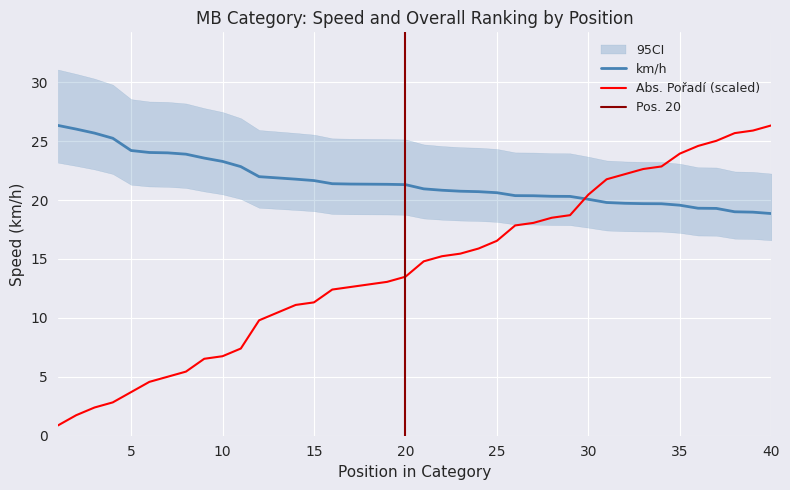

At which label does Abs. Pořadí first exceed 14?

21